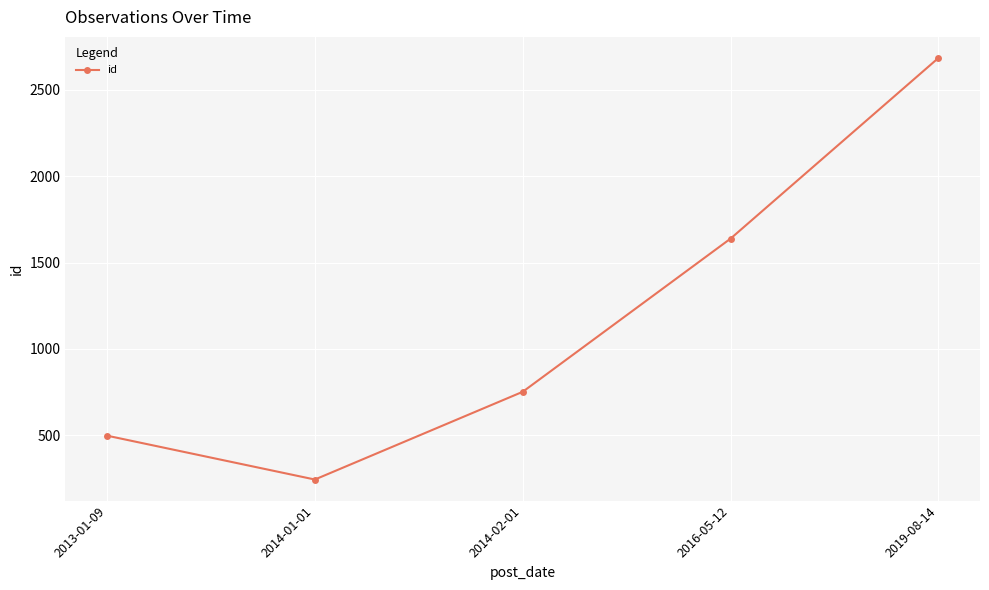

Reading left to right, what are all the values shown in this chart?

2013-01-09=498	2014-01-01=244	2014-02-01=752	2016-05-12=1639	2019-08-14=2685